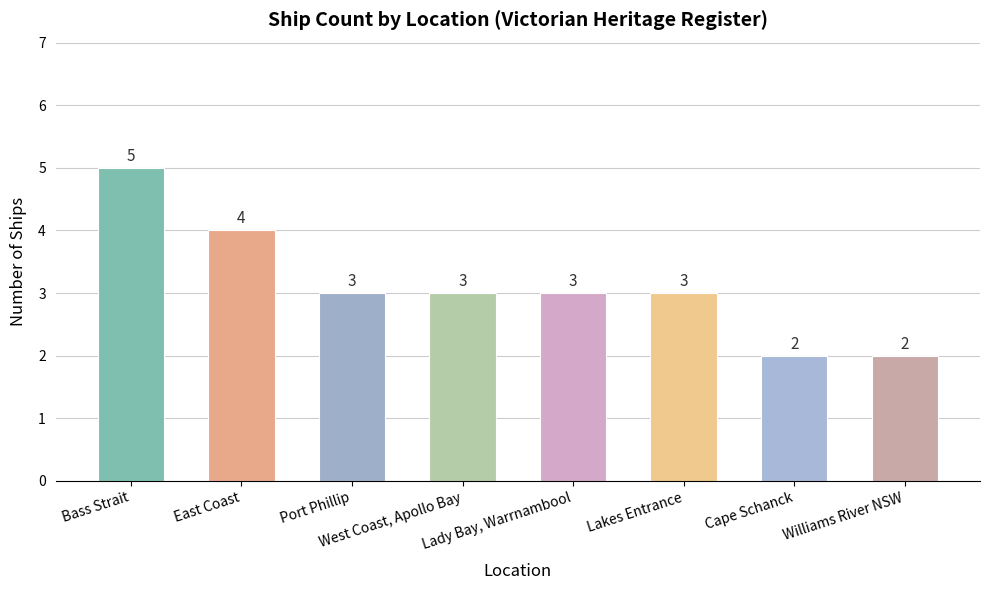

The value at Lady Bay, Warrnambool is 3. True or false?

True